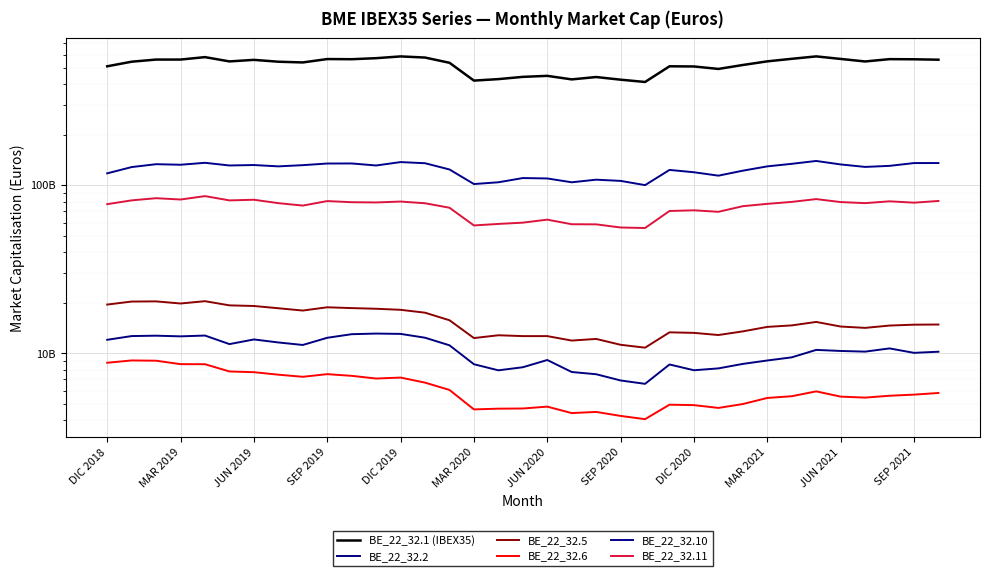

Which series changed the most between DIC 2020 and 22?

BE_22_32.1 (IBEX35)